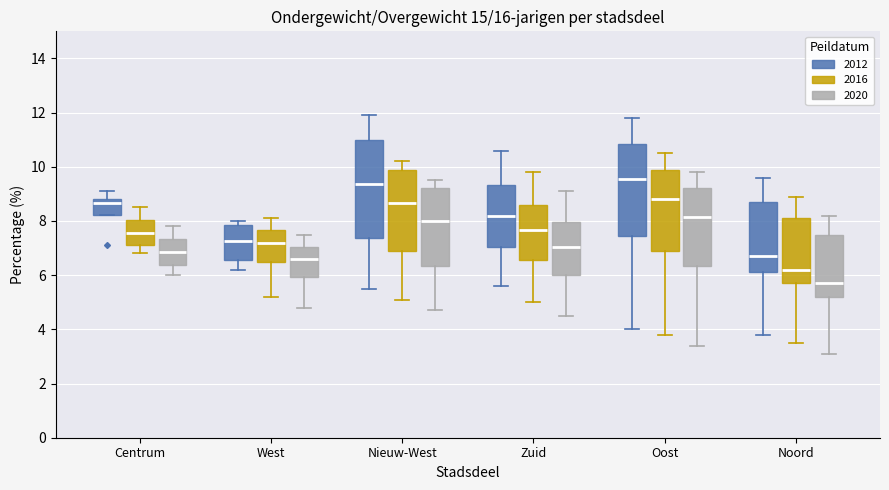

Reading left to right, read every box against the y-axis: the position of its median line, the range the box covers, and the ends of its whiskers. The values are not printed on the chart, so give them approximately, as read against the axis.

Centrum (2012): median 8.6, box 8.2 to 8.8, whiskers 8.2 to 9.2
Centrum (2016): median 7.6, box 7.2 to 8.0, whiskers 6.8 to 8.6
Centrum (2020): median 6.8, box 6.4 to 7.4, whiskers 6.0 to 7.8
West (2012): median 7.2, box 6.6 to 7.8, whiskers 6.2 to 8.0
West (2016): median 7.2, box 6.4 to 7.6, whiskers 5.2 to 8.2
West (2020): median 6.6, box 6.0 to 7.0, whiskers 4.8 to 7.6
Nieuw-West (2012): median 9.4, box 7.4 to 11.0, whiskers 5.6 to 12.0
Nieuw-West (2016): median 8.6, box 7.0 to 10.0, whiskers 5.2 to 10.2
Nieuw-West (2020): median 8.0, box 6.4 to 9.2, whiskers 4.8 to 9.6
Zuid (2012): median 8.2, box 7.0 to 9.4, whiskers 5.6 to 10.6
Zuid (2016): median 7.6, box 6.6 to 8.6, whiskers 5.0 to 9.8
Zuid (2020): median 7.0, box 6.0 to 8.0, whiskers 4.6 to 9.2
Oost (2012): median 9.6, box 7.4 to 10.8, whiskers 4.0 to 11.8
Oost (2016): median 8.8, box 6.8 to 10.0, whiskers 3.8 to 10.6
Oost (2020): median 8.2, box 6.4 to 9.2, whiskers 3.4 to 9.8
Noord (2012): median 6.8, box 6.2 to 8.8, whiskers 3.8 to 9.6
Noord (2016): median 6.2, box 5.8 to 8.2, whiskers 3.6 to 9.0
Noord (2020): median 5.8, box 5.2 to 7.6, whiskers 3.2 to 8.2